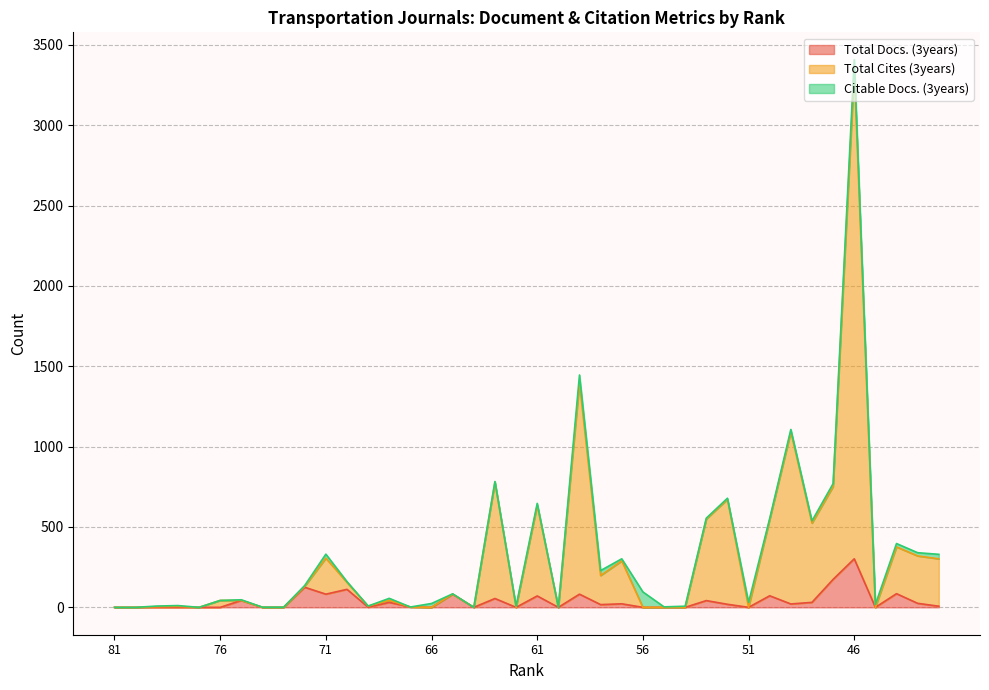

What is the label of the 39th point from the right?

80